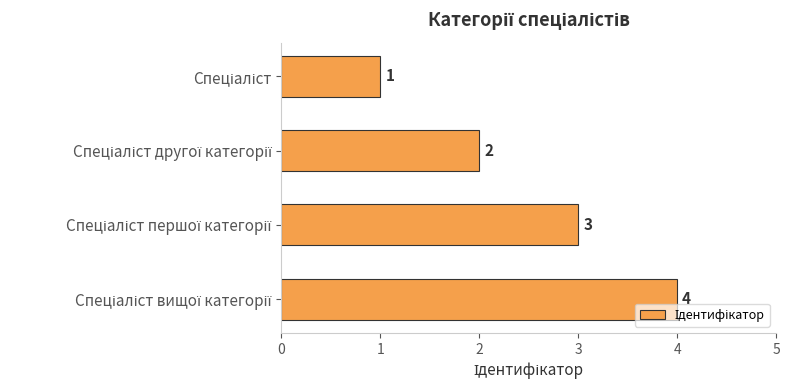

What is the greatest value displayed?

4